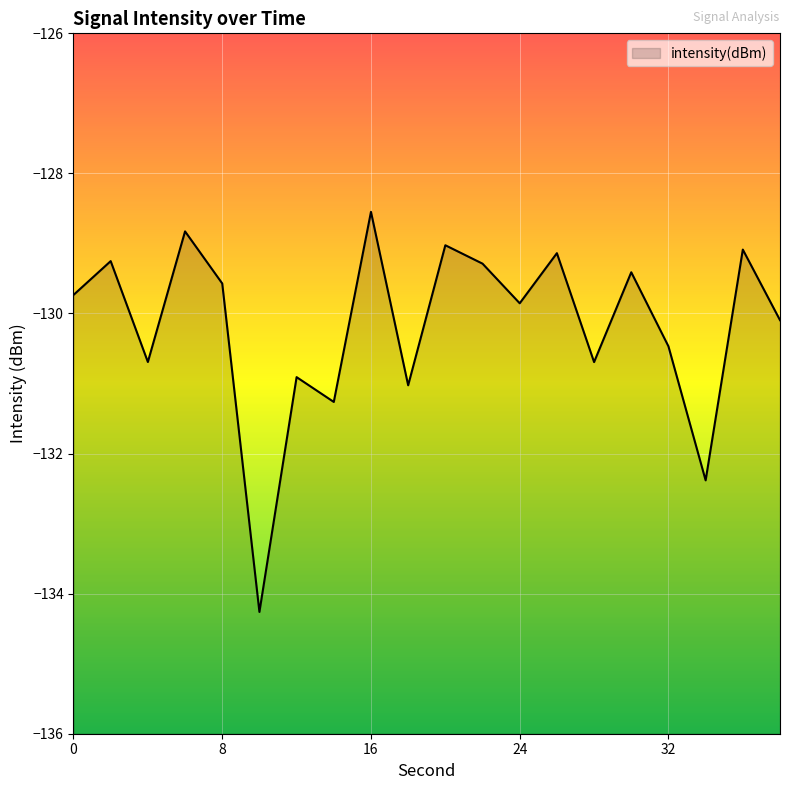

At which category does the chart reach its peak across all series?

16